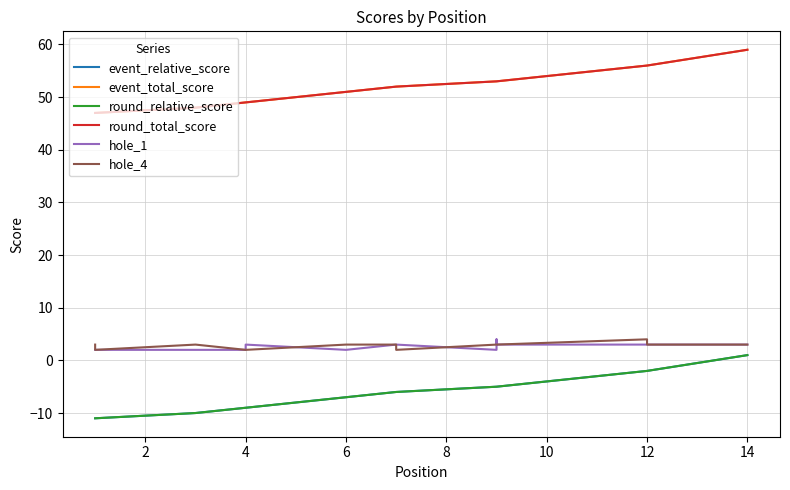

What is the maximum value shown in the chart?

59